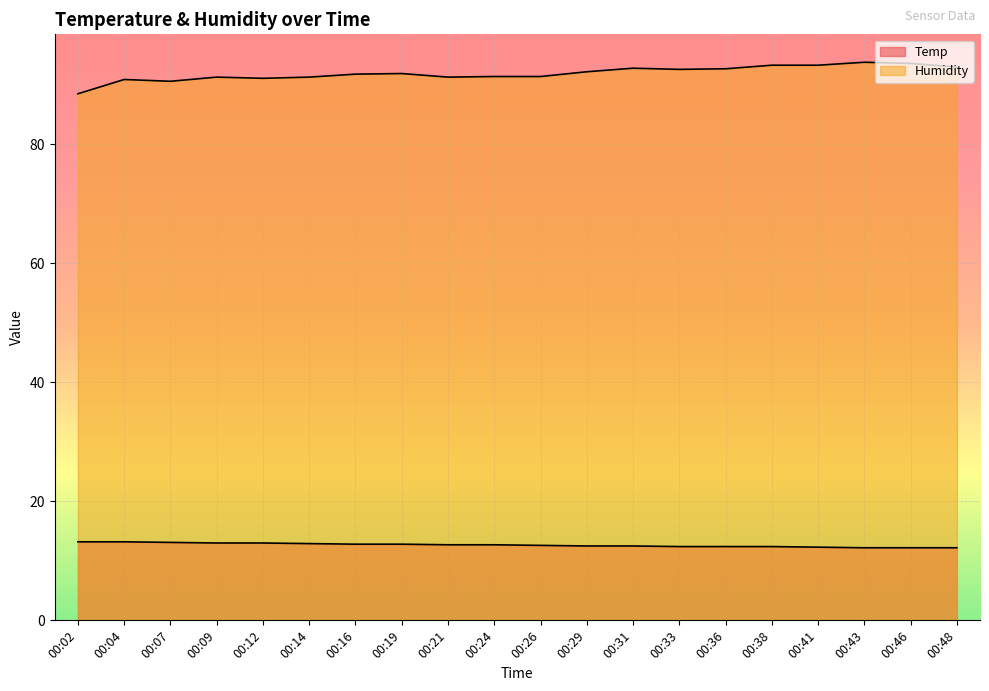

How many lines are shown in the chart?

2